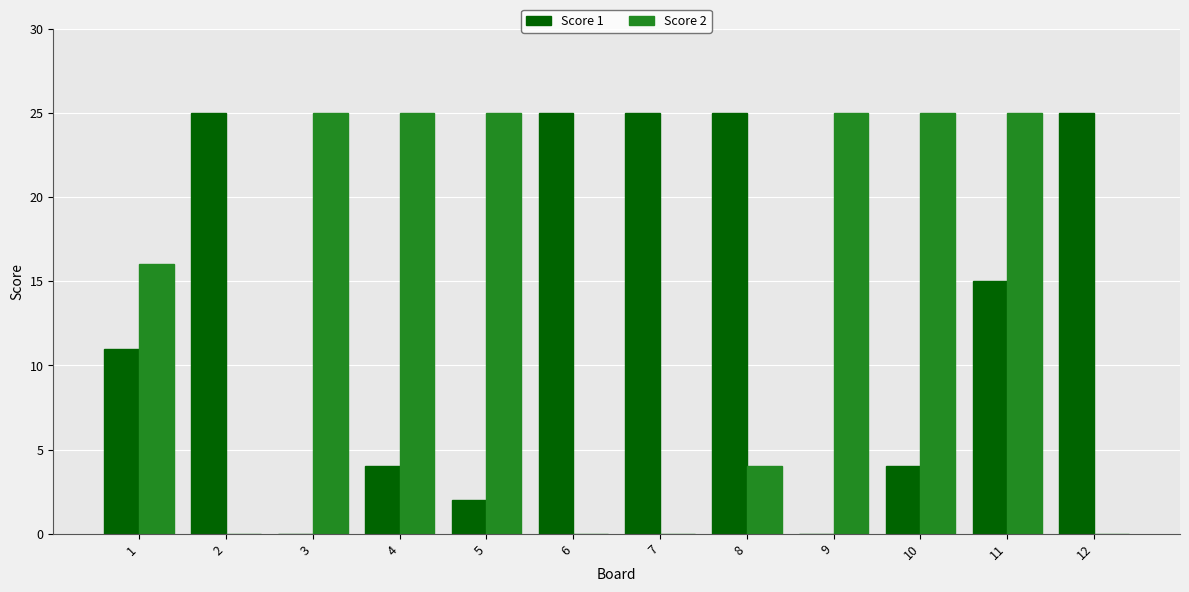

Reading left to right, list all the values displayed in this chart.

Score 1: 1=11	2=25	3=0	4=4	5=2	6=25	7=25	8=25	9=0	10=4	11=15	12=25
Score 2: 1=16	2=0	3=25	4=25	5=25	6=0	7=0	8=4	9=25	10=25	11=25	12=0